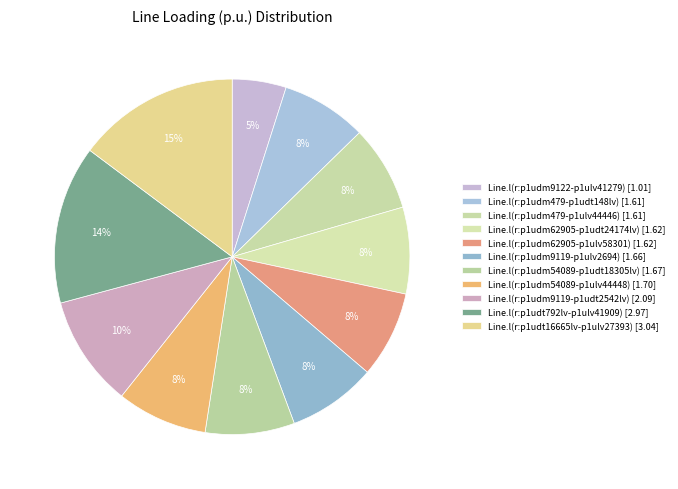

To the nearest percent, what percentage of the pie is Line.l(r:p1udm9119-p1ulv2694)?

8%